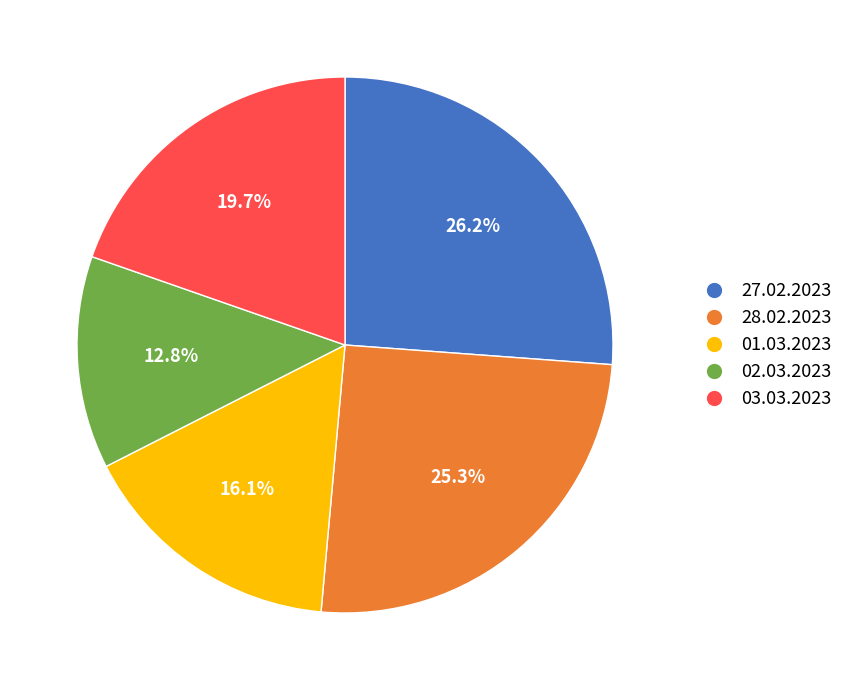

Is there any slice that represents more than half of the pie?

No